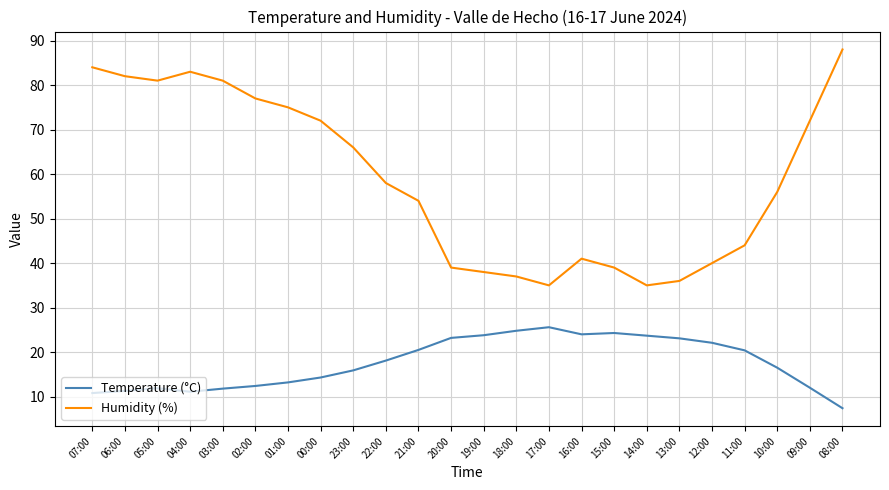

Does the chart display data point markers on the line(s)?

No